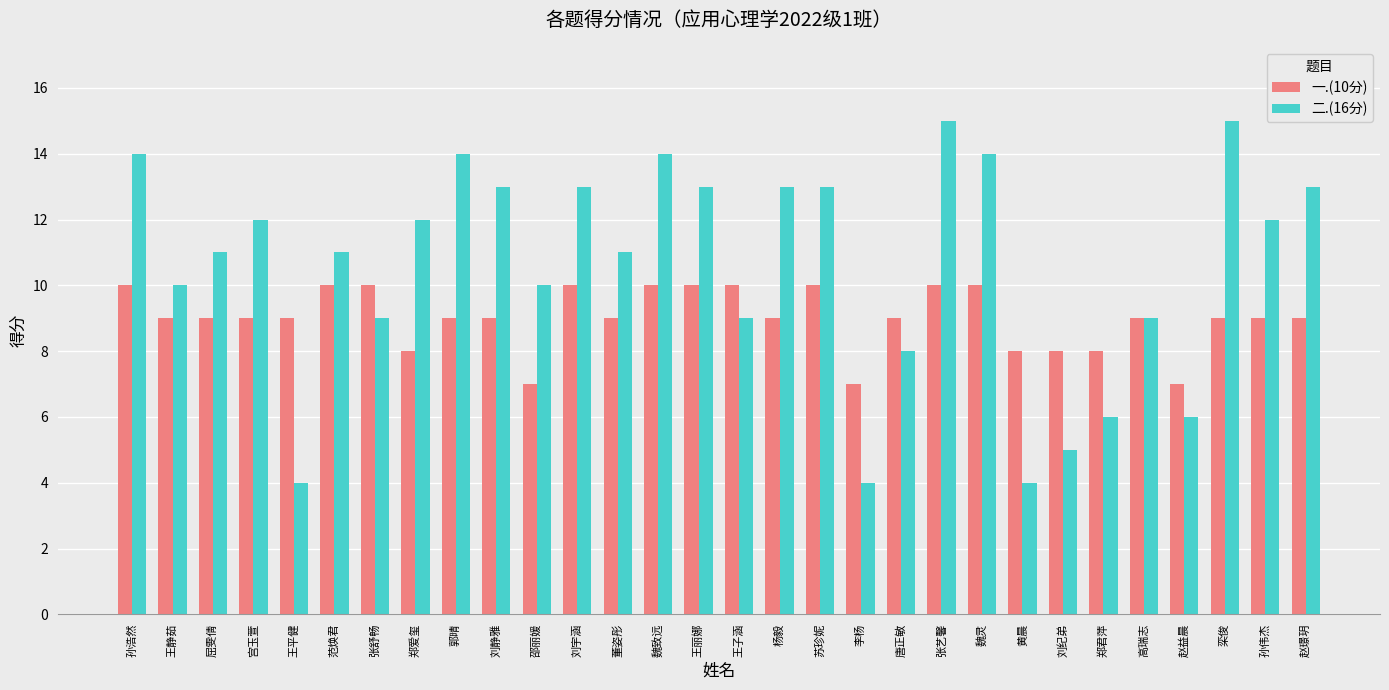

What is the minimum value shown in the chart?

4